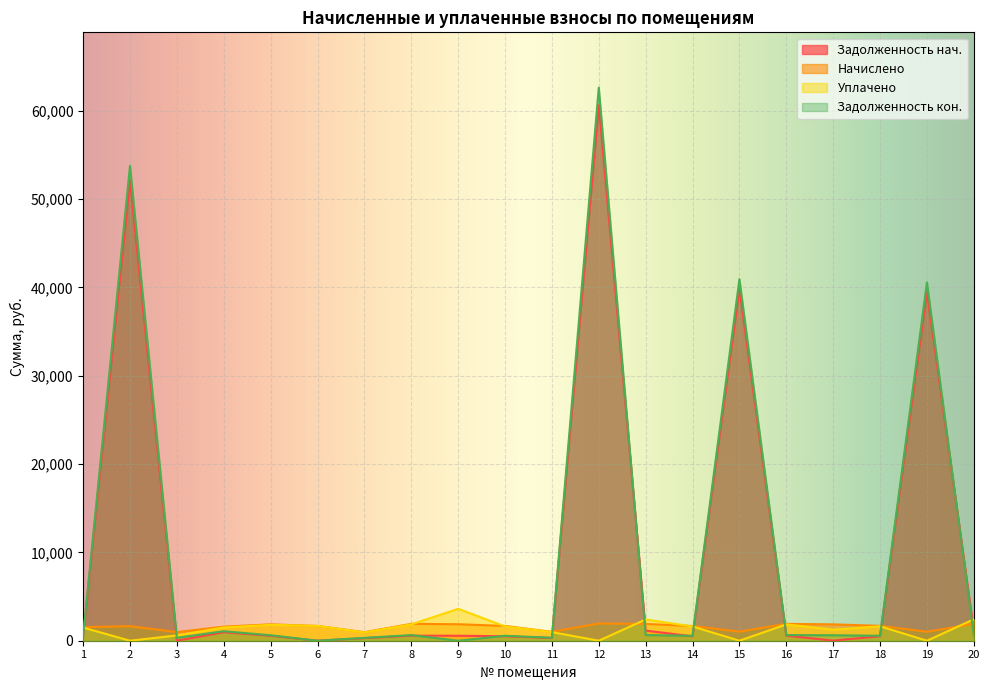

At which label does задолженность reach its minimum?

3